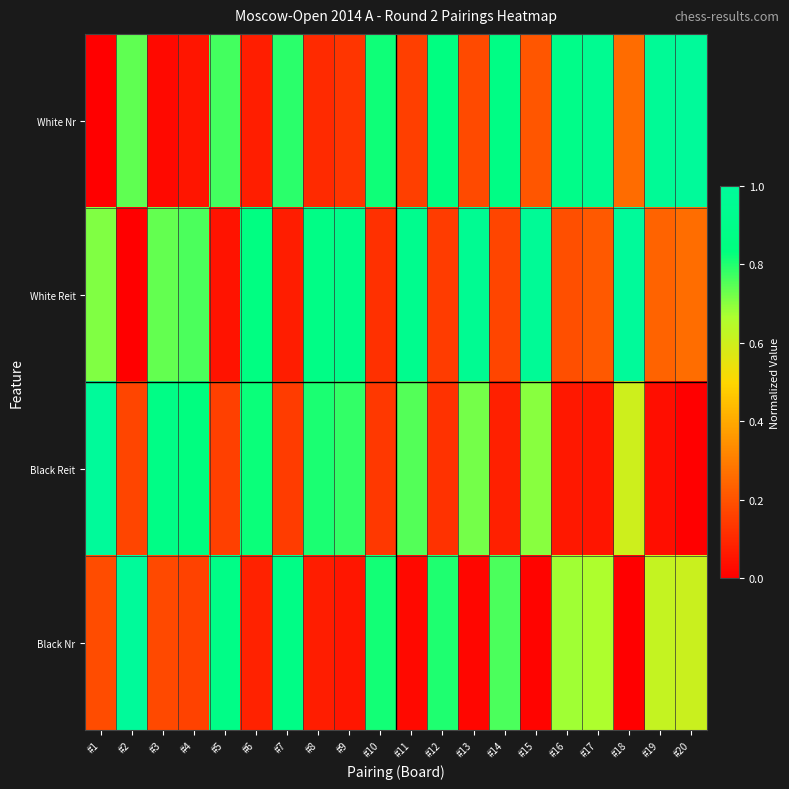

What is the spread (max minus min) of values at #15?

1.0